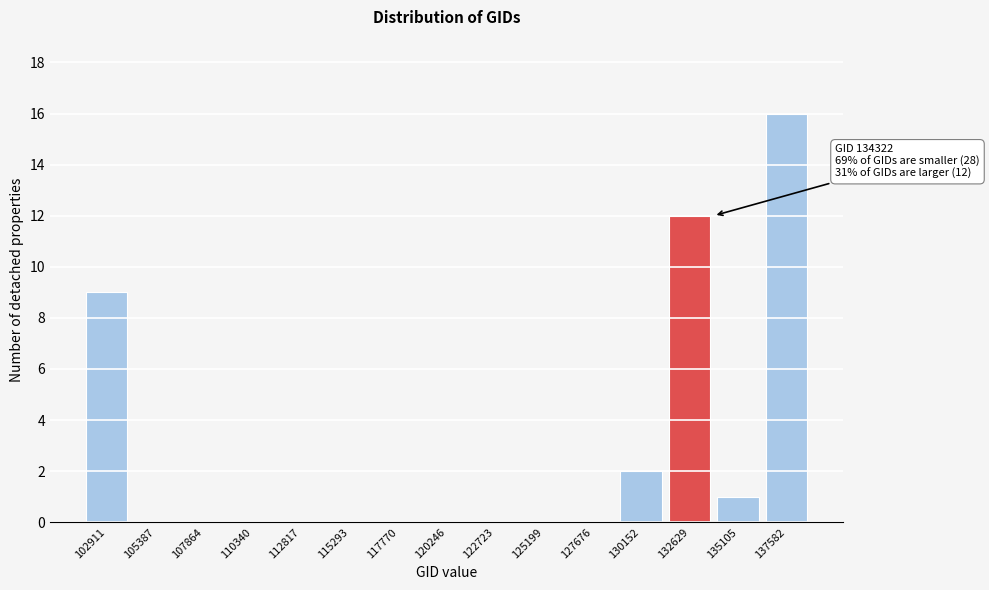

Reading left to right, list all the values displayed in this chart.

102911=9	105387=0	107864=0	110340=0	112817=0	115293=0	117770=0	120246=0	122723=0	125199=0	127676=0	130152=2	132629=12	135105=1	137582=16